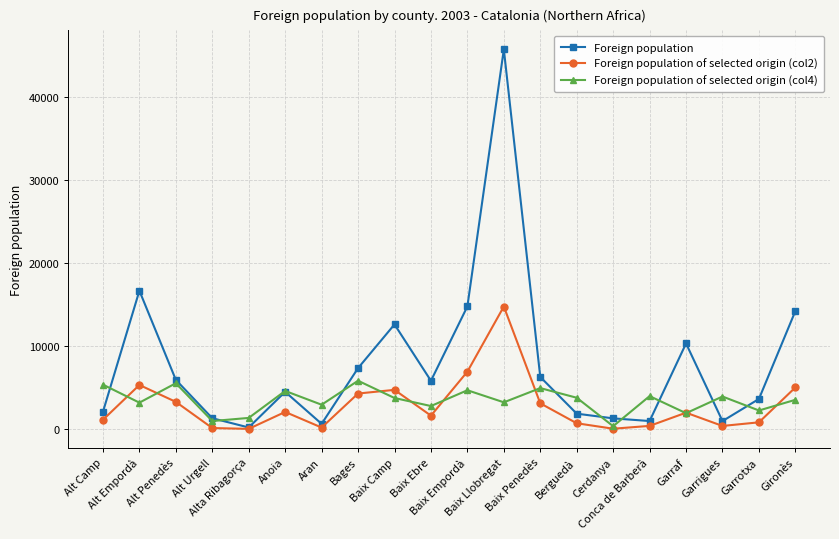

Which series has the largest range (max minus min)?

Foreign population